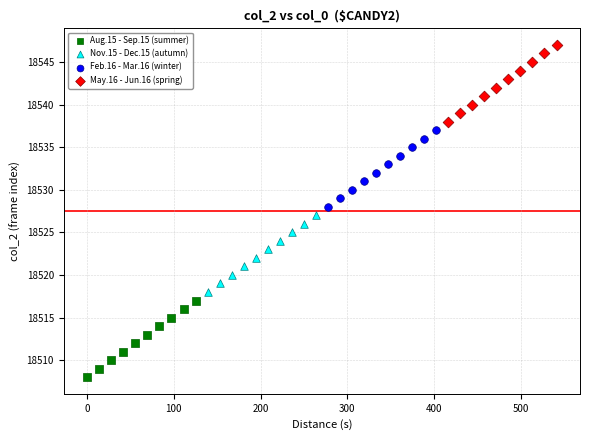

Which series contains the lowest Y value?

Aug.15 - Sep.15 (summer)